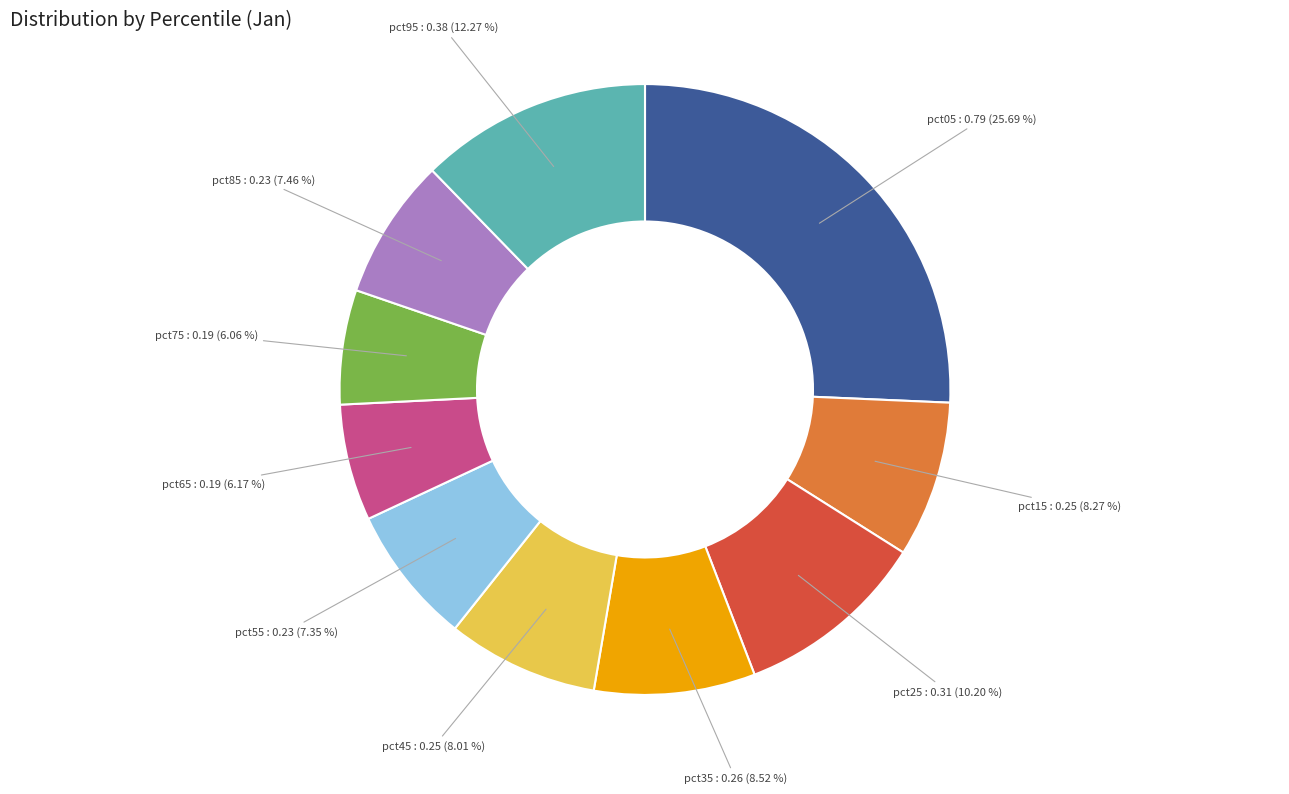

Does any single category account for the majority?

No